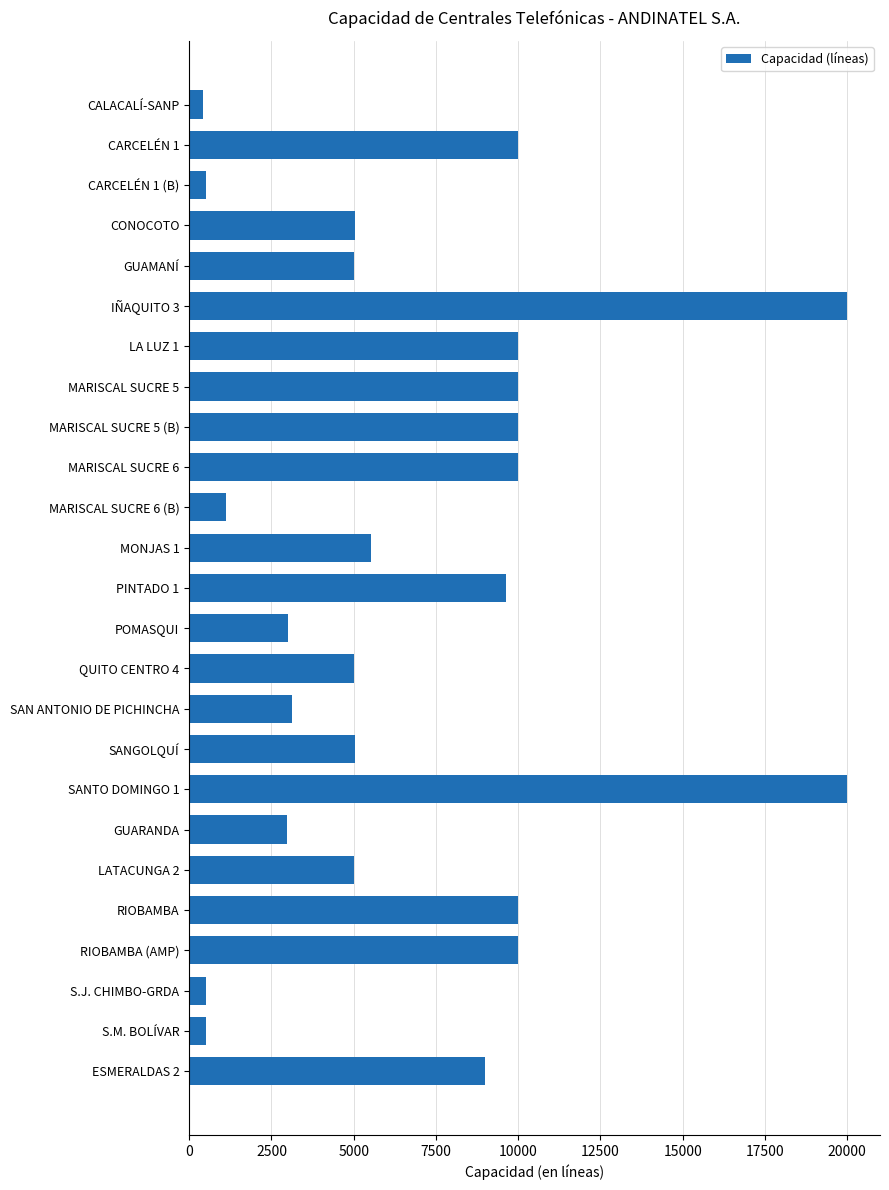

True or false: the data shows 3908 at RIOBAMBA (AMP).

False